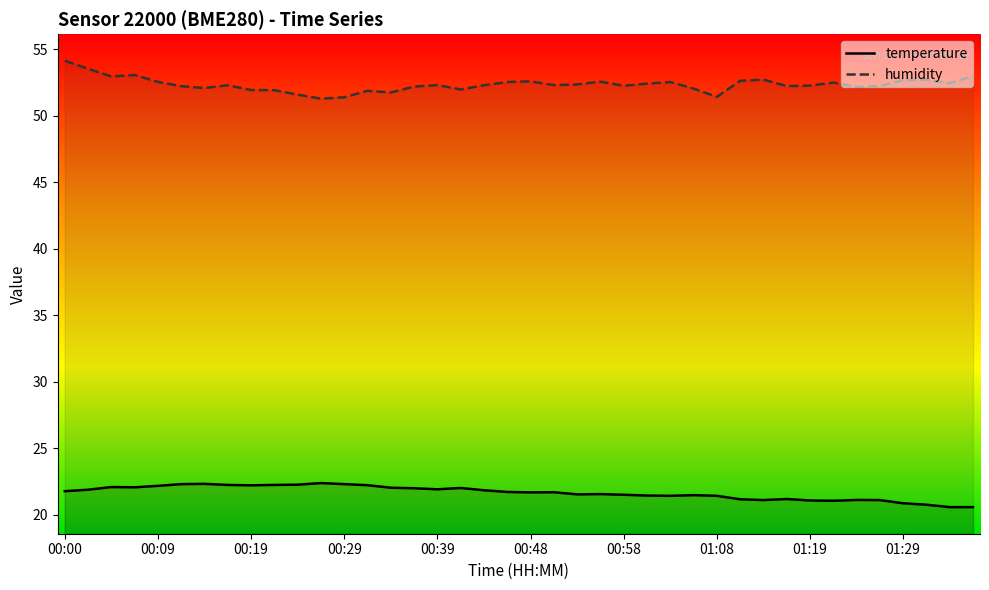

Reading left to right, what are all the values shown in this chart?

temperature: 21.8	21.9	22.1	22.1	22.2	22.3	22.3	22.2	22.2	22.2	22.2	22.4	22.3	22.2	22.0	22.0	21.9	22.0	21.8	21.7	21.7	21.7	21.5	21.5	21.5	21.4	21.4	21.5	21.4	21.1	21.1	21.2	21.1	21.0	21.1	21.1	20.9	20.7	20.6	20.6
humidity: 54.1	53.5	53.0	53.1	52.5	52.2	52.1	52.3	51.9	51.9	51.6	51.3	51.4	51.9	51.7	52.2	52.3	52.0	52.3	52.5	52.6	52.3	52.4	52.6	52.2	52.4	52.5	52.0	51.4	52.6	52.7	52.2	52.3	52.5	52.2	52.2	52.7	52.7	52.5	53.0